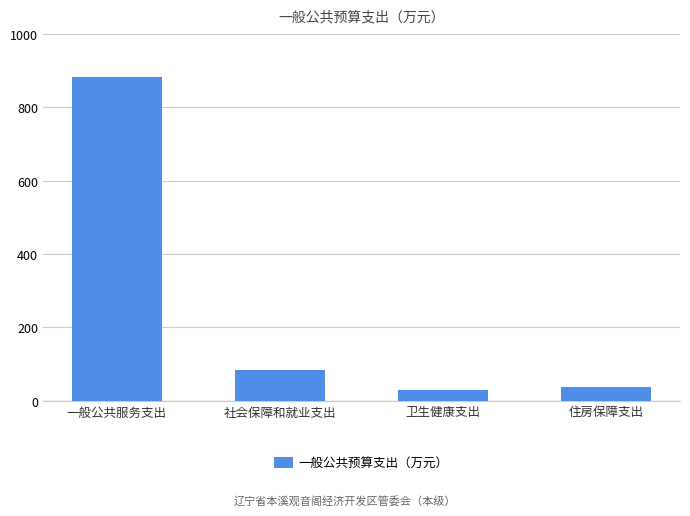

What is the difference between the maximum and minimum values?

854.5